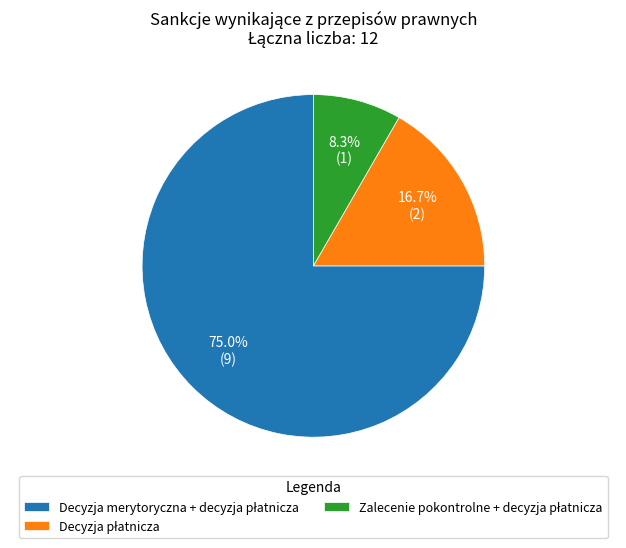

Does any single category account for the majority?

Yes